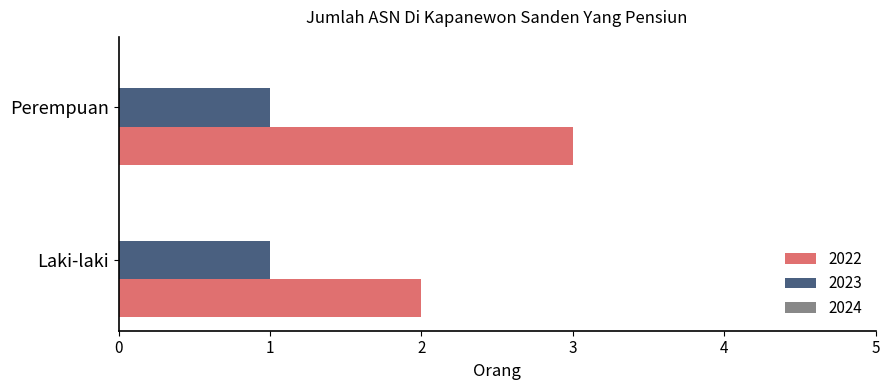

At Laki-laki, list the series in order from largest to smallest.

2022, 2023